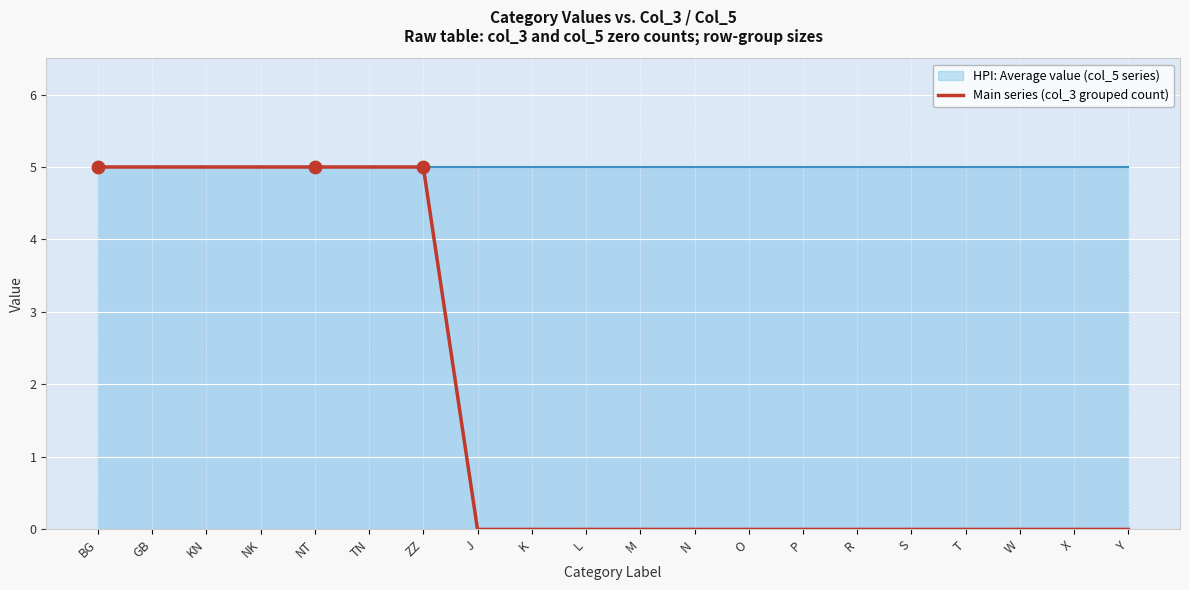

Which has a higher value, K or N?

K